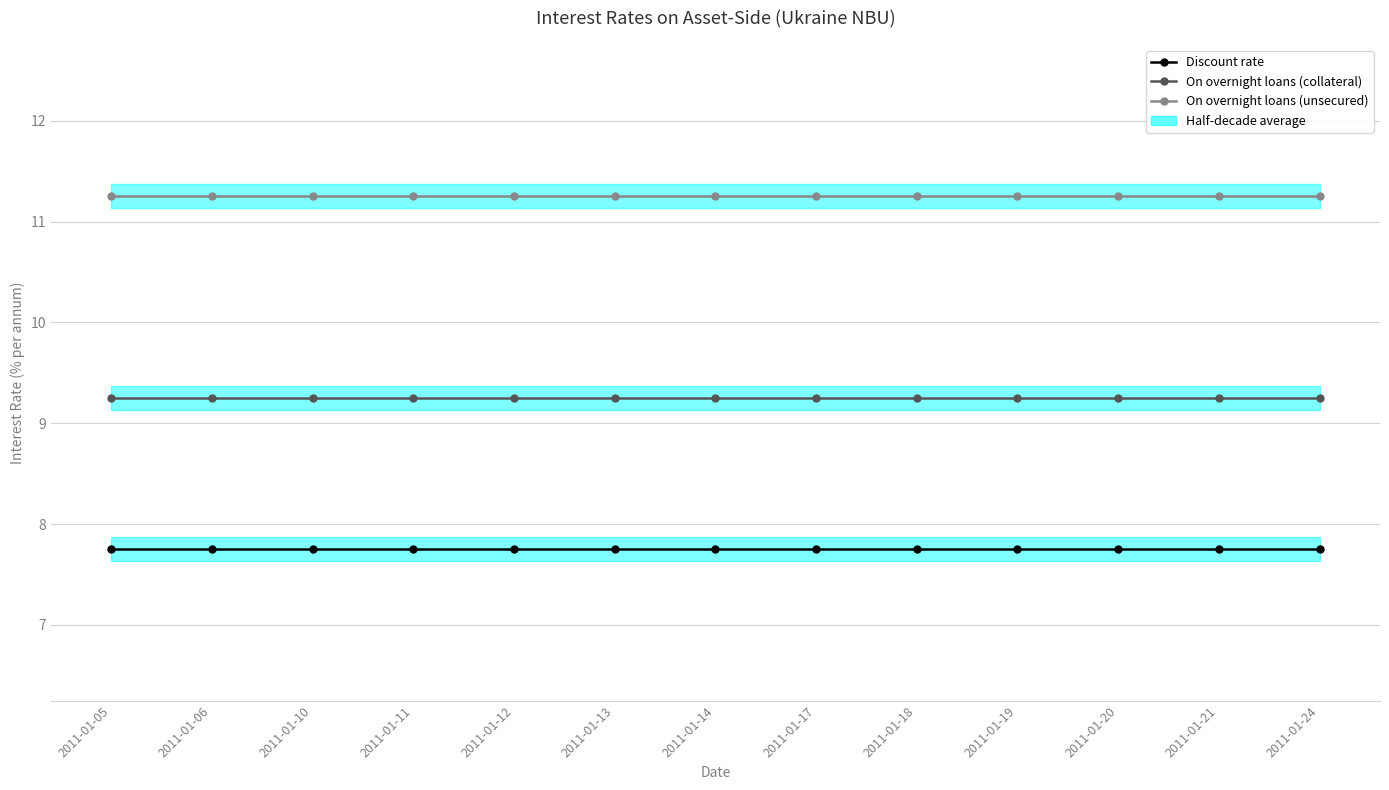

Is it true that On overnight loans (collateral) equals 5.3 at 2011-01-13?

False